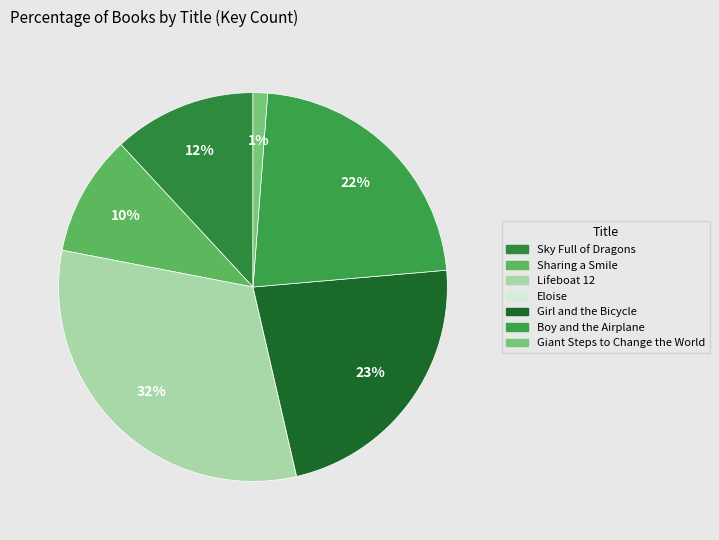

To the nearest percent, what is the average slice percentage?

14%